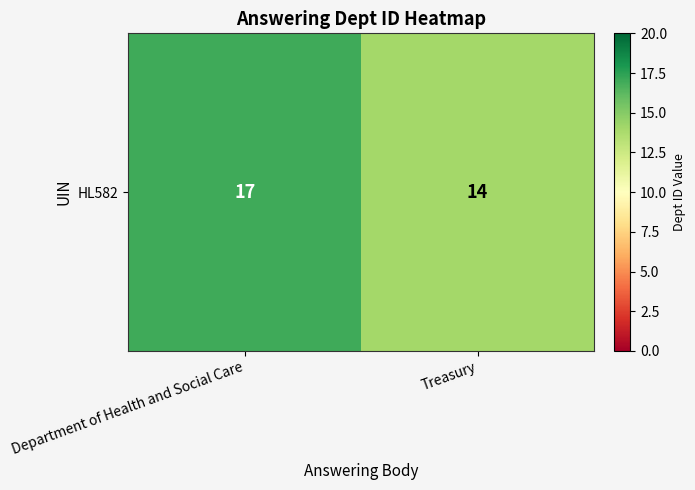

Rank the categories by value from highest to lowest.

Department of Health and Social Care, Treasury